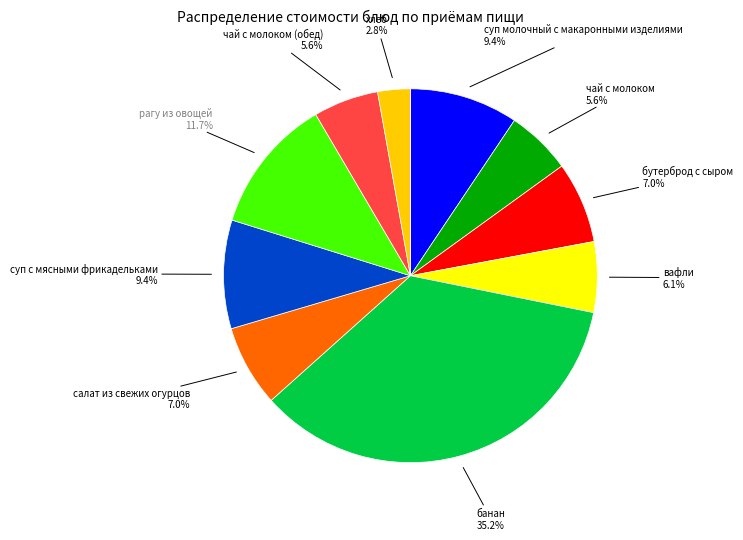

How many segments does this pie chart have?

10